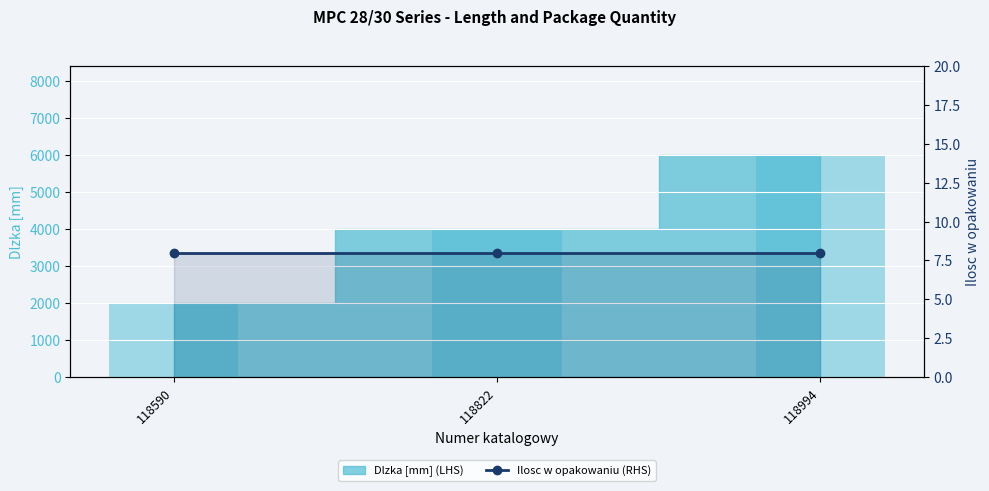

How many values are between 2000 and 6000?

3